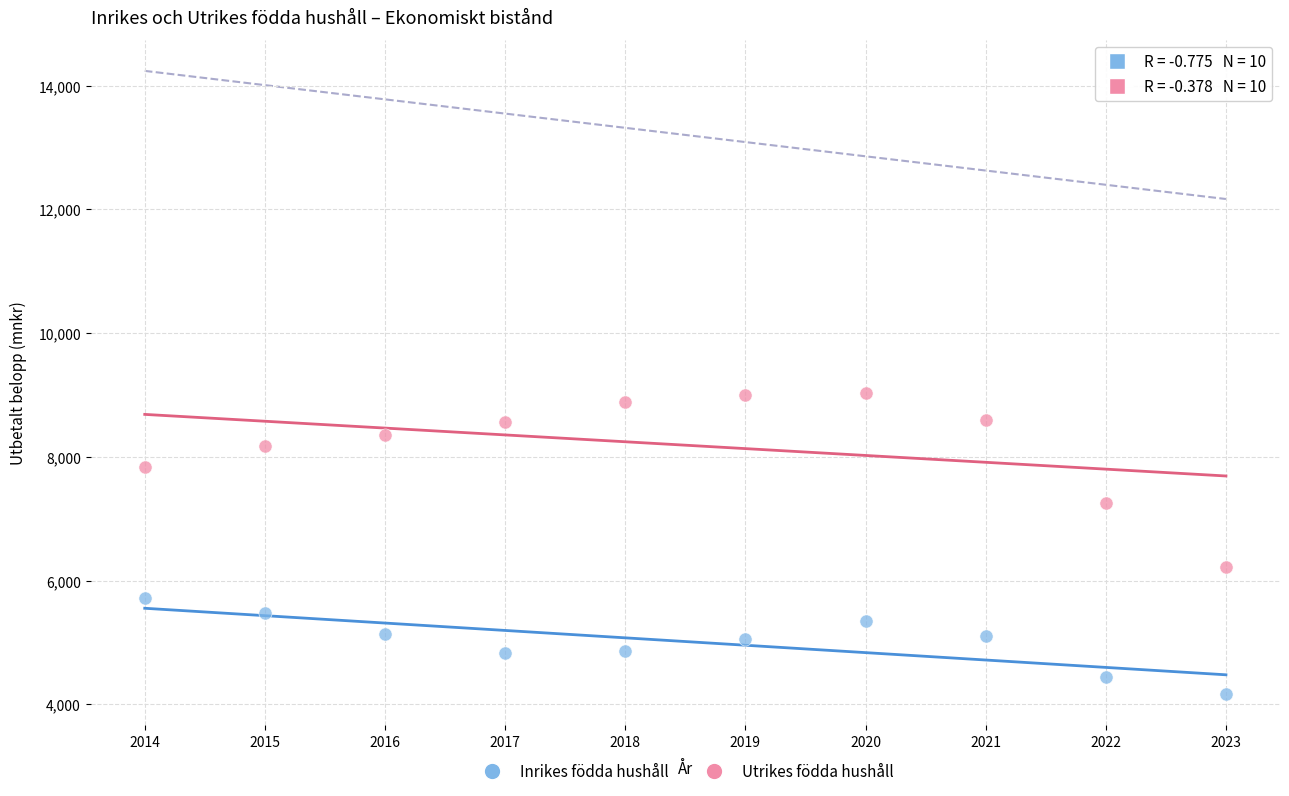

Across all data points, what is the range of X values (max minus min)?

9.0